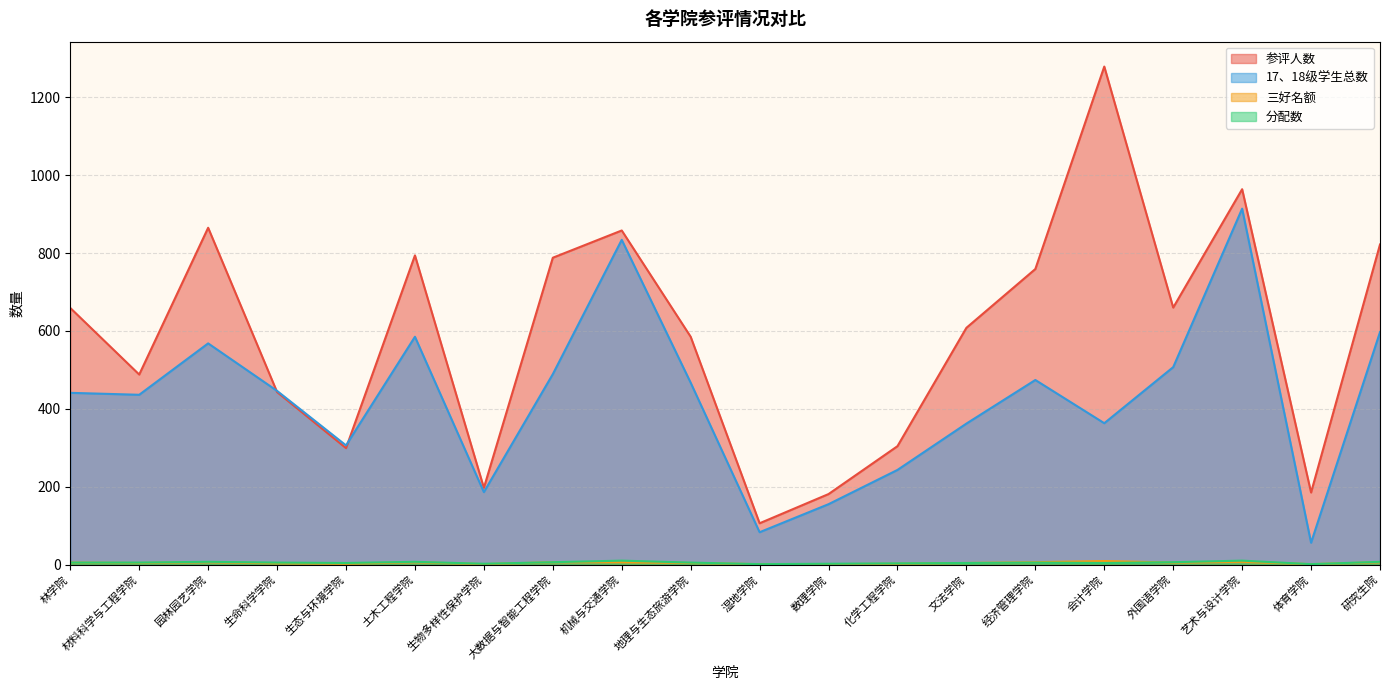

Which series has the largest total across all categories?

参评人数